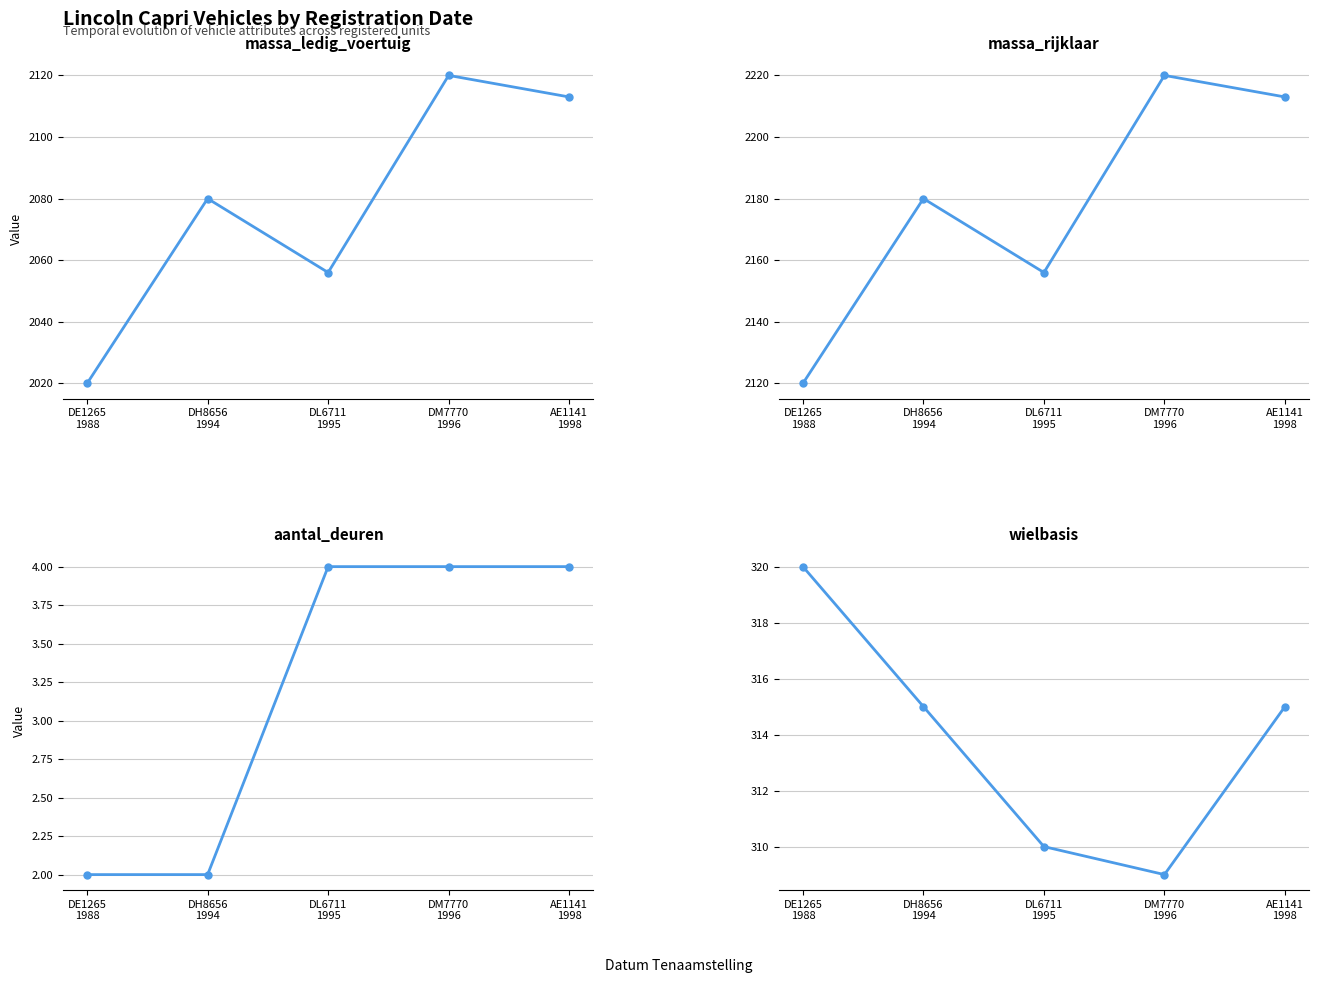

True or false: aantal_deuren has more than 2 points higher than both neighbors.

False